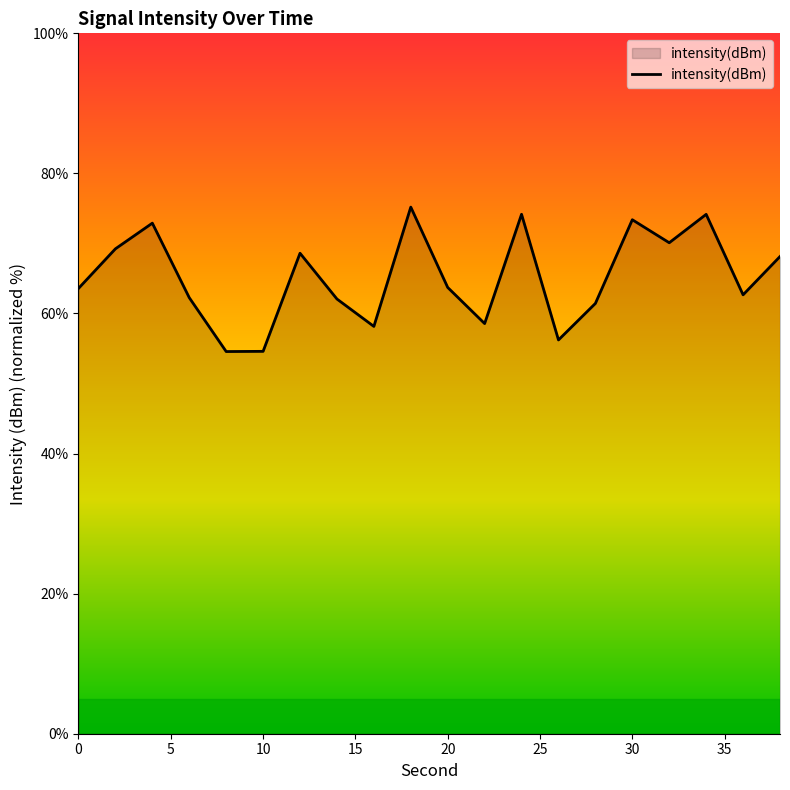

What is the minimum value shown in the chart?

54.6